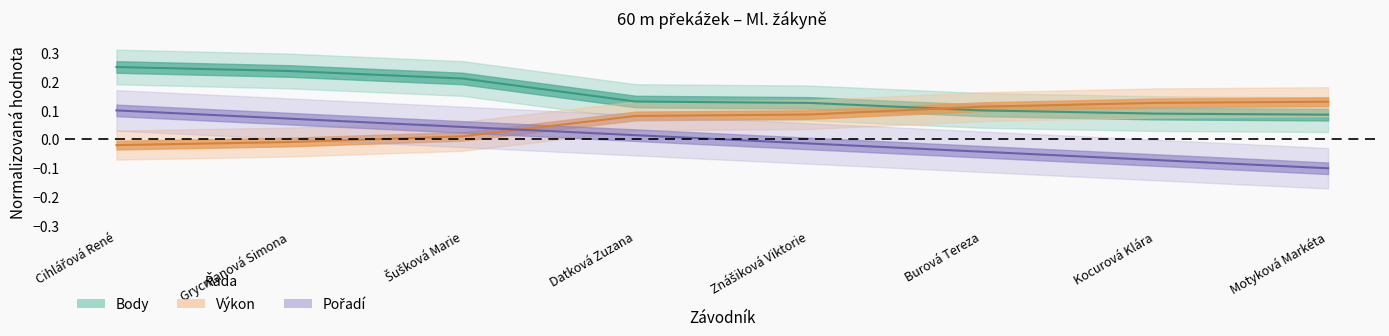

How many times do Pořadí and Výkon cross each other?

1